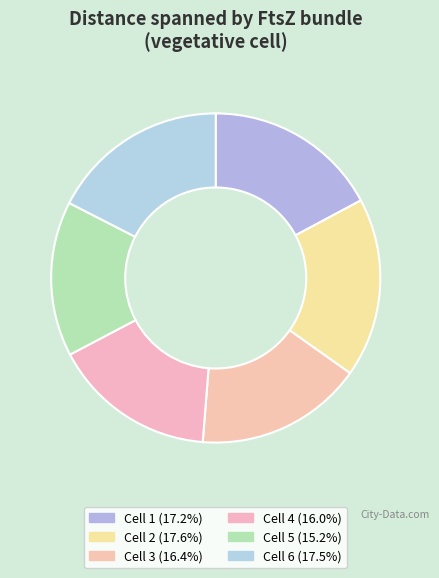

How many slices are in this pie chart?

6